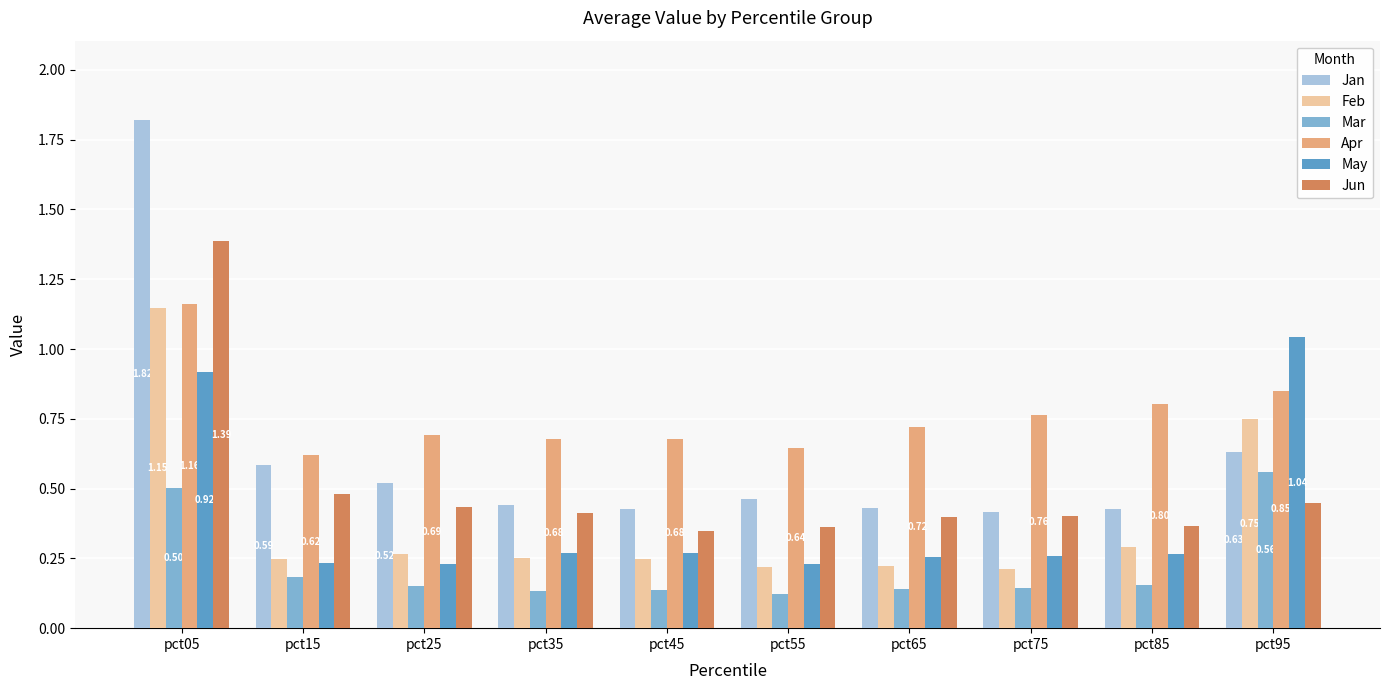

What is the sum of all Mar values?

2.2